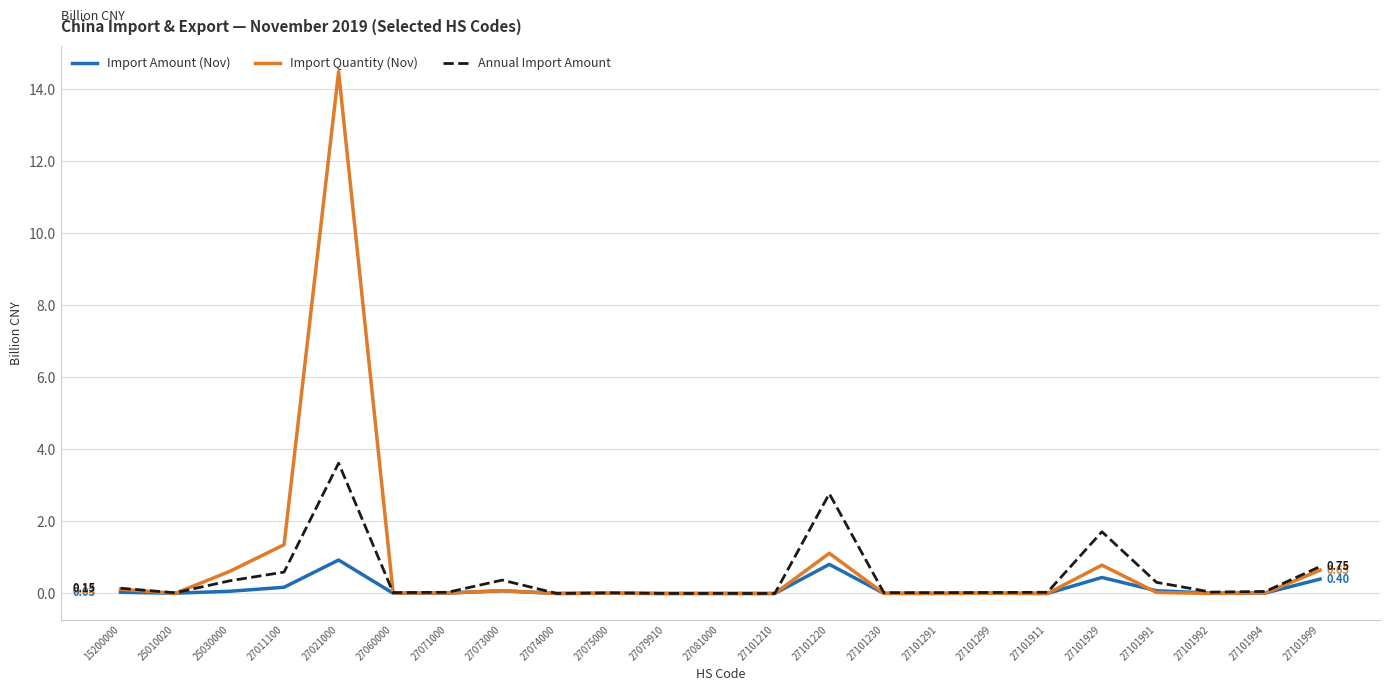

In Import Amount (Nov), how many points are higher than both neighbors (excluding endpoints)?

7